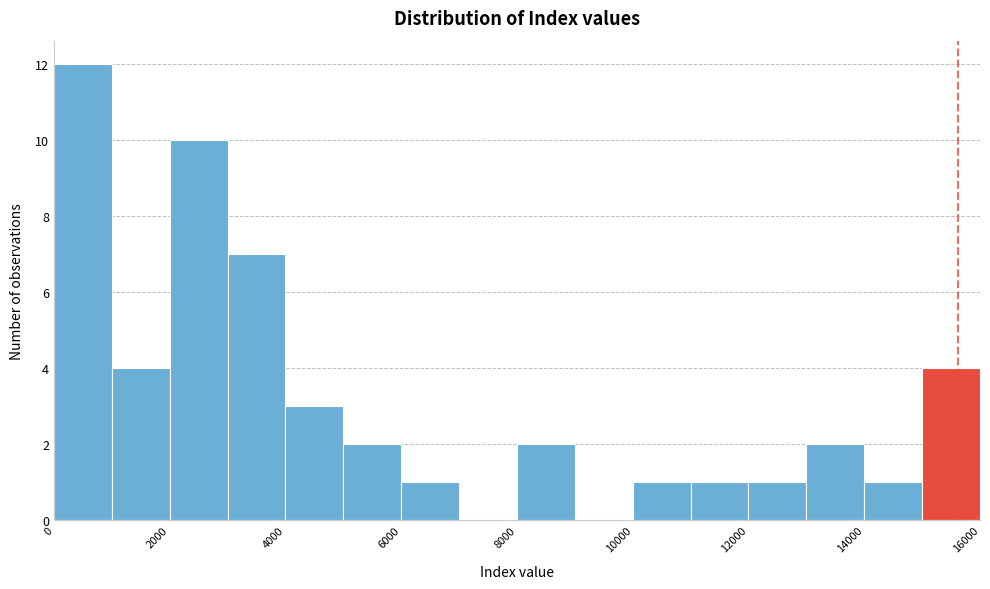

Reading left to right, list every bar in this chart as the range it spans on the x-axis followed by its height. The values are not printed on the chart, so give them approximately, as read against the axis.

0 to 1000: 12
1000 to 2000: 4
2000 to 3000: 10
3000 to 4000: 7
4000 to 5000: 3
5000 to 6000: 2
6000 to 7000: 1
7000 to 8000: 0
8000 to 9000: 2
9000 to 10000: 0
10000 to 11000: 1
11000 to 12000: 1
12000 to 13000: 1
13000 to 14000: 2
14000 to 15000: 1
15000 to 16000: 4